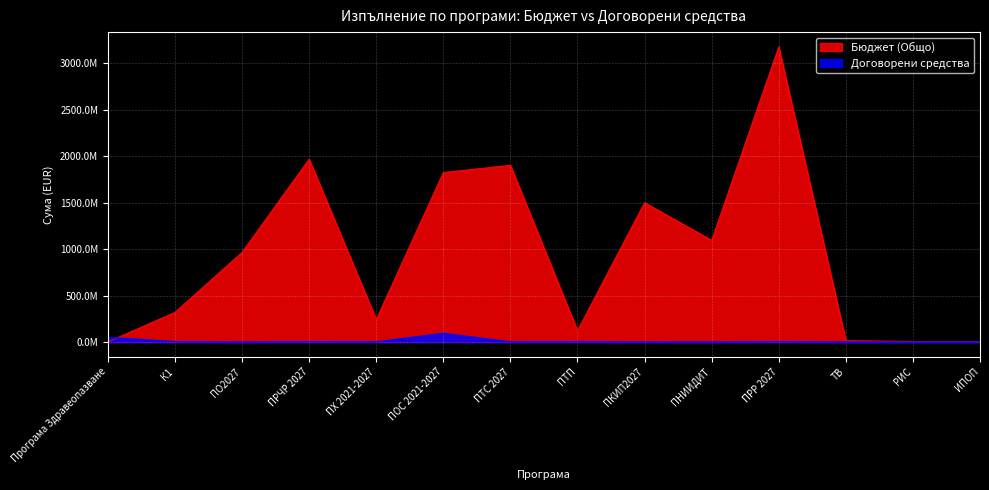

Which series has the largest total across all categories?

Бюджет (Общо)